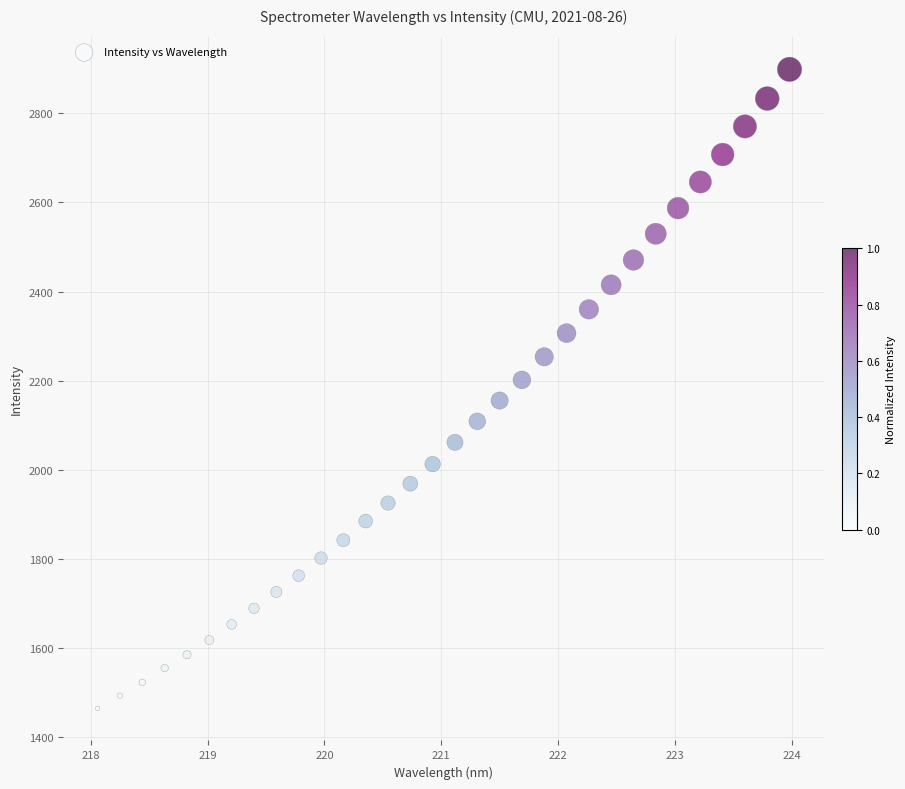

What is the range of Y values (max minus min)?

1433.9